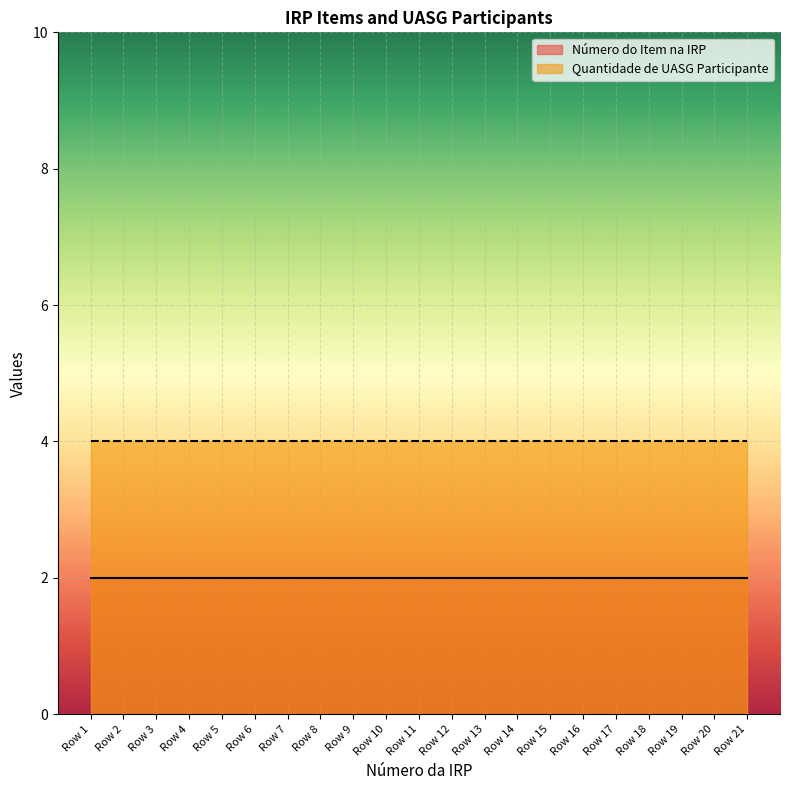

What is the greatest value displayed?

4